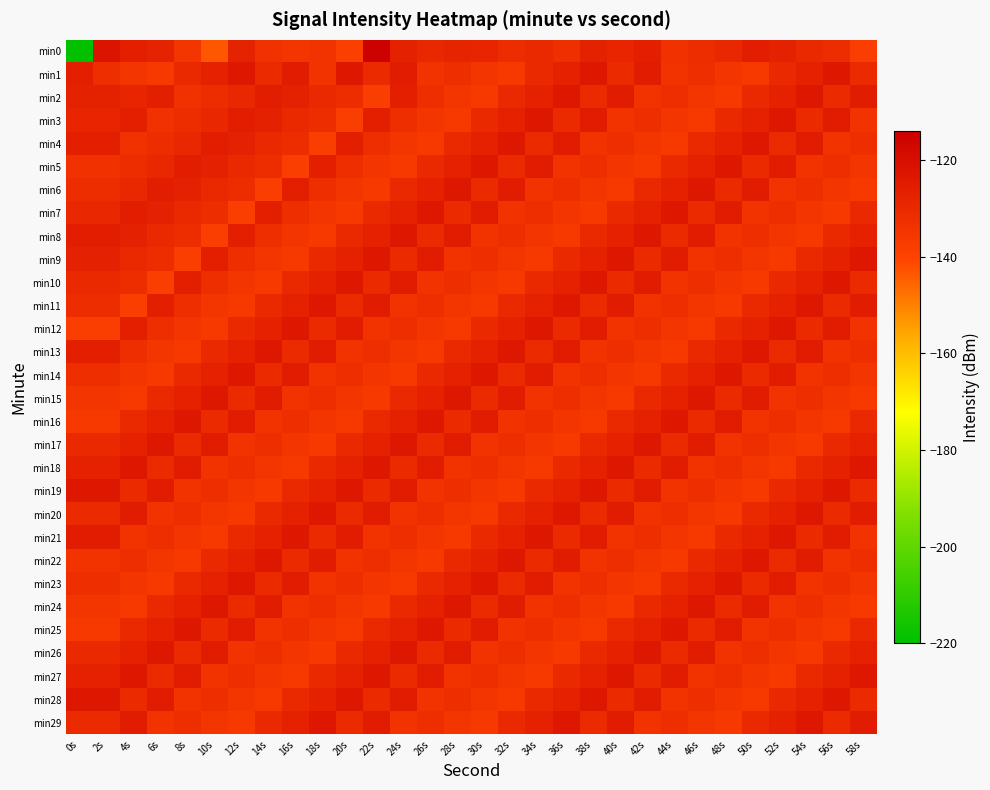

What is the total value across all series at 56s?

-3908.8